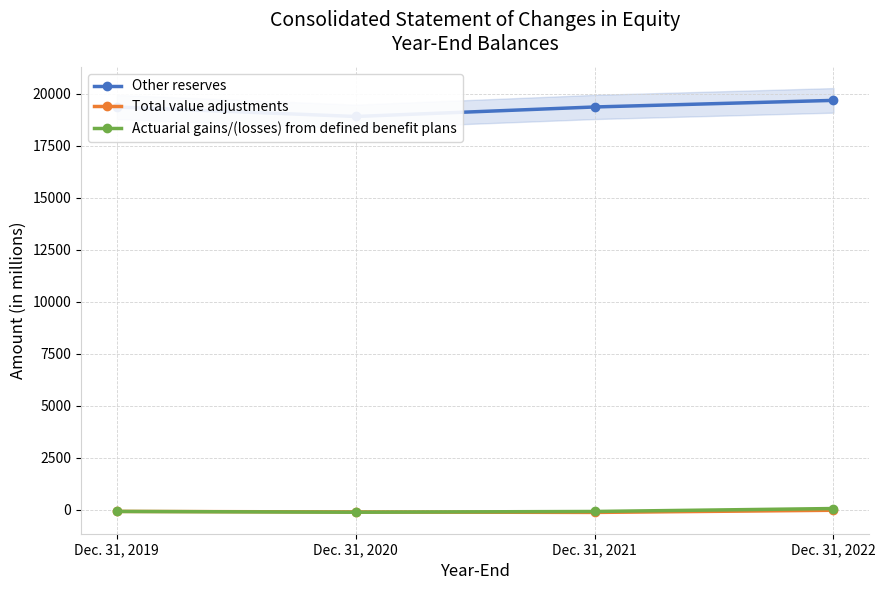

True or false: Actuarial gains/(losses) from defined benefit plans has more than 1 interior local peaks.

False